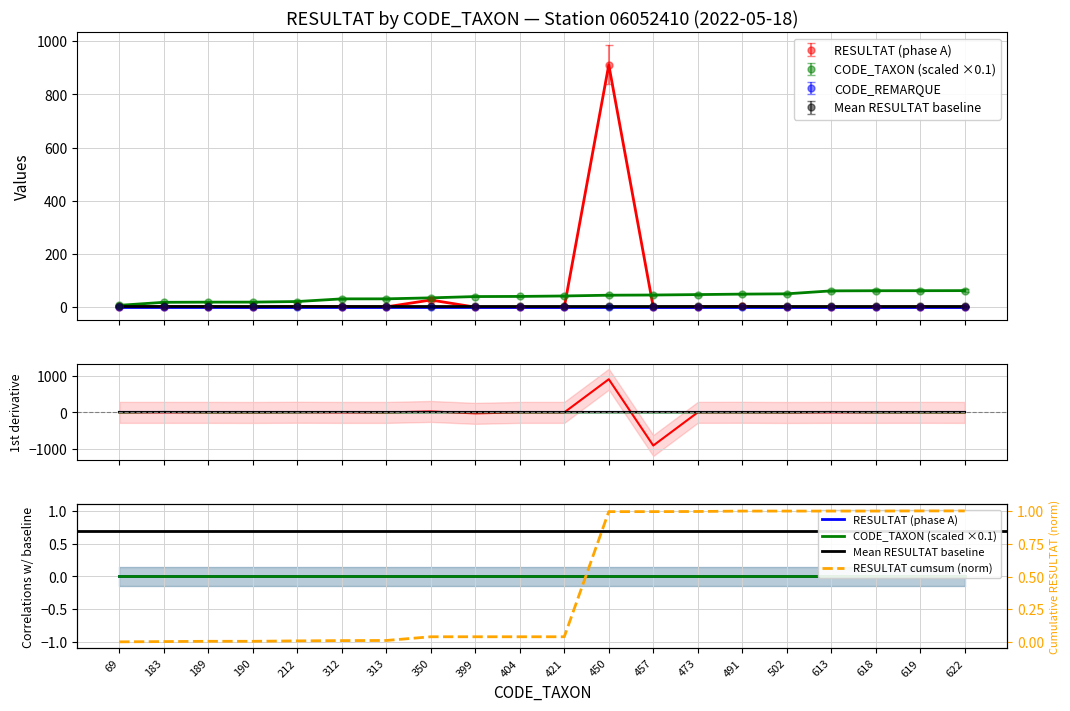

True or false: RESULTAT cumsum and CODE_TAXON (scaled) intersect in this chart.

False